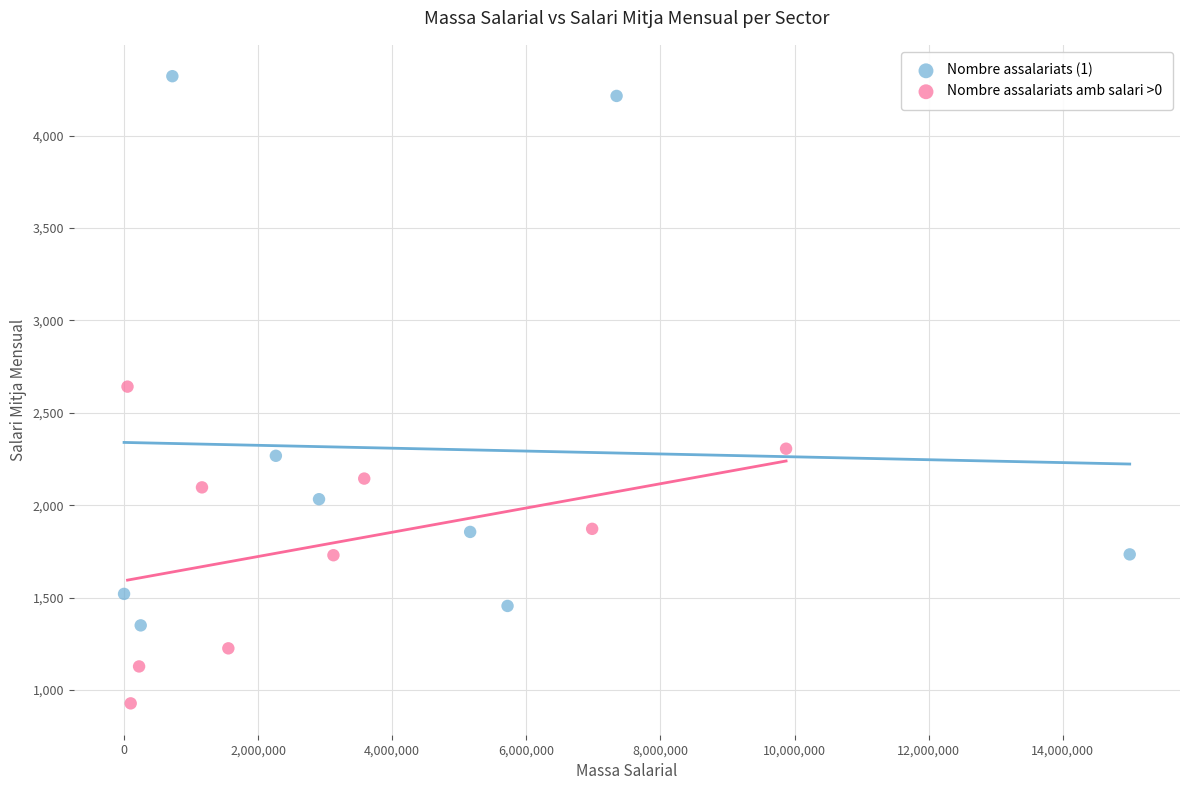

Which series contains the lowest Y value?

Nombre assalariats amb salari >0